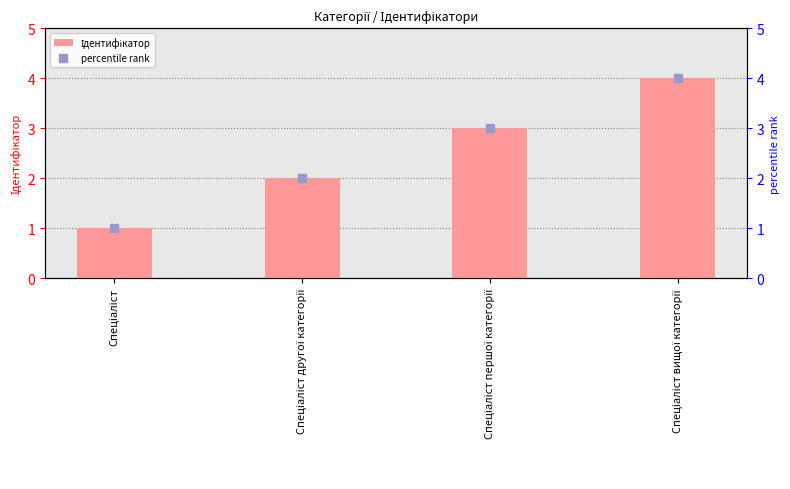

What is the total value across all series at Спеціаліст другої категорії?

4